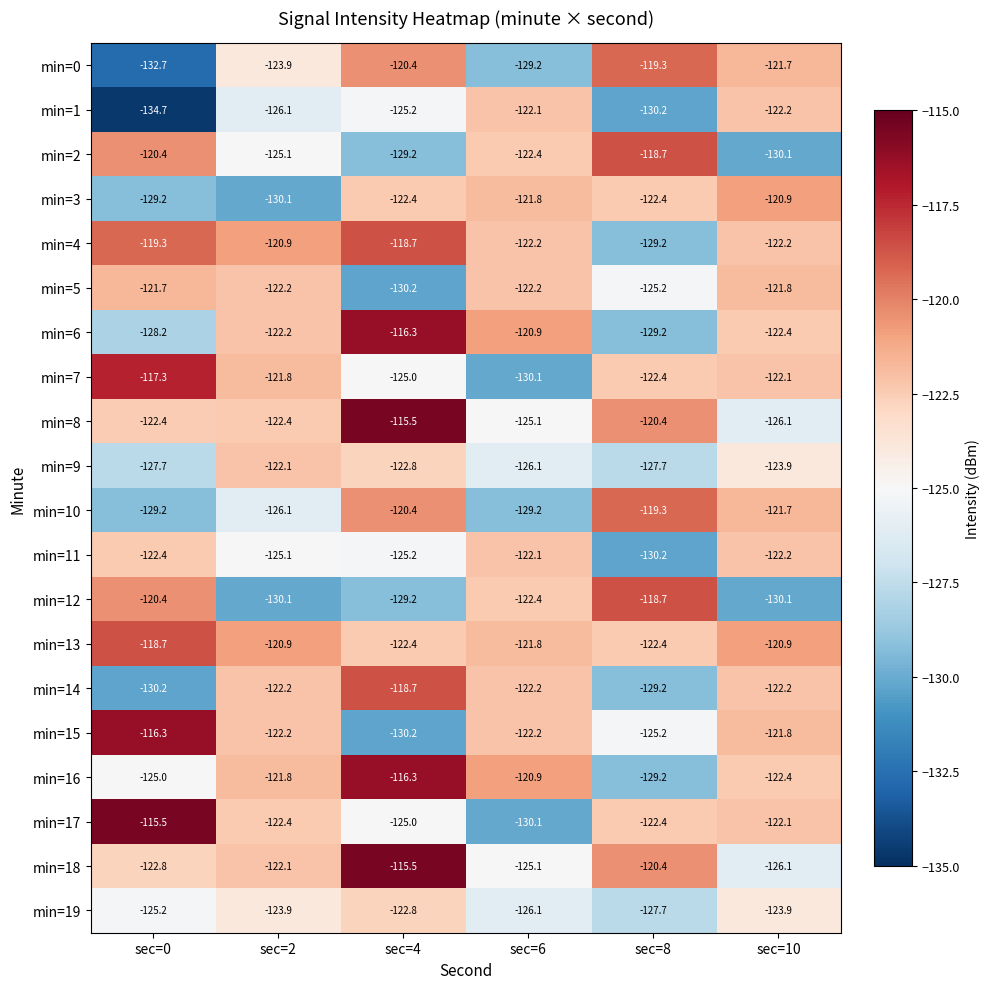

Where does the min=10 series first go above -121?

sec=4